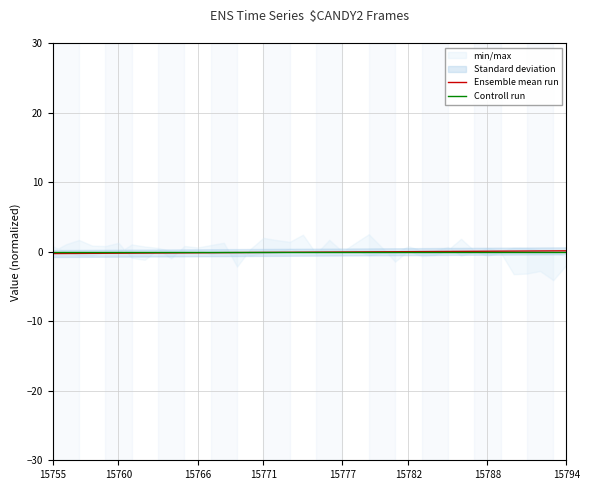

How many data points in Ensemble mean run are less than 0?

25